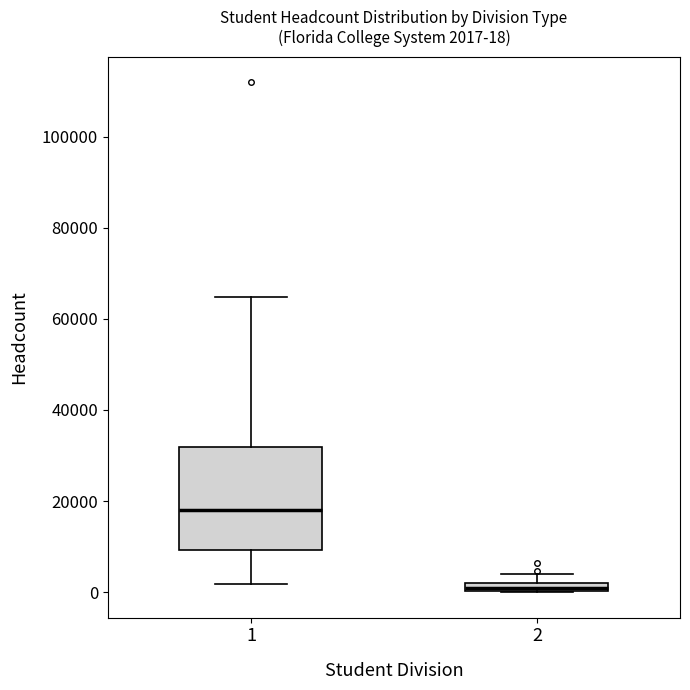

Which box has the highest median line?

1